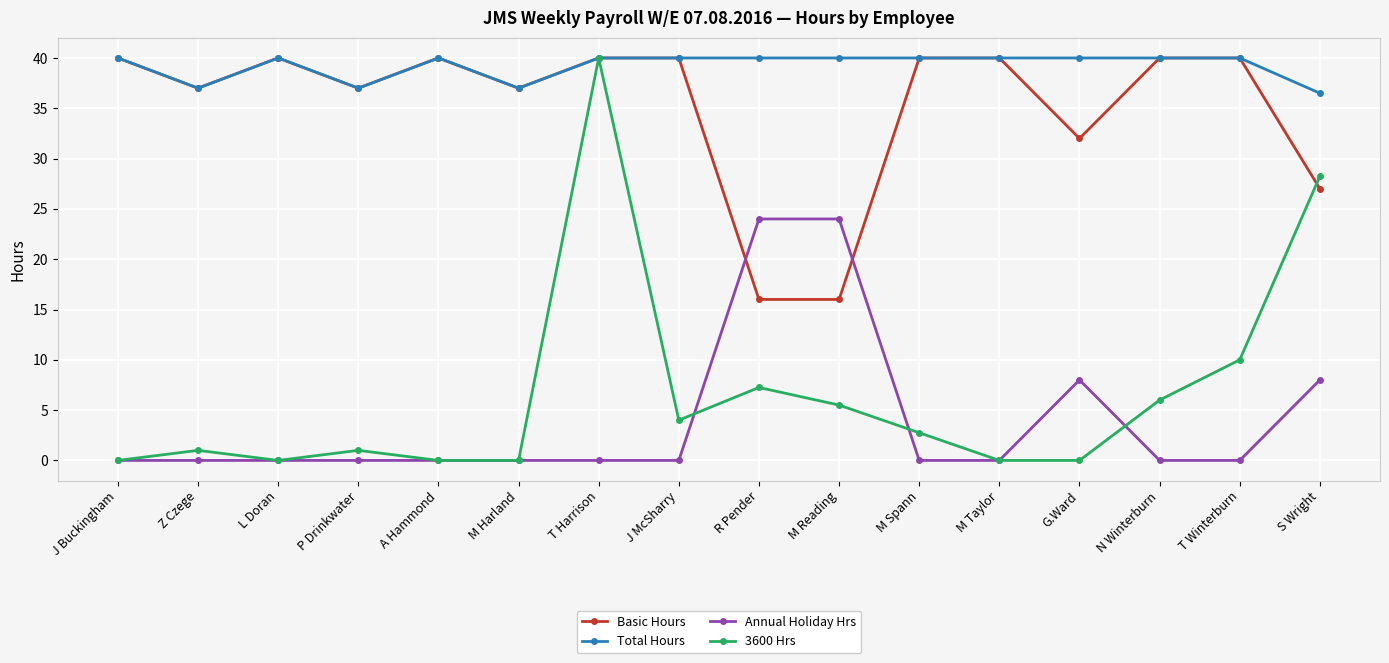

At which category does Total Hours reach its first local valley?

Z Czege